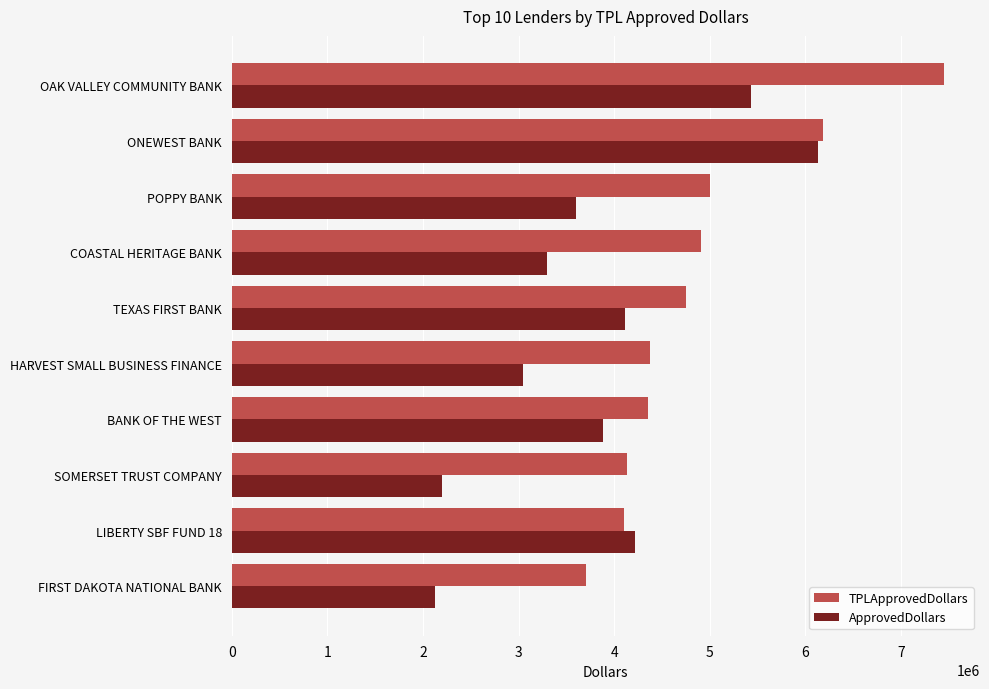

Rank the series by their average value, from highest to lowest.

TPLApprovedDollars, ApprovedDollars